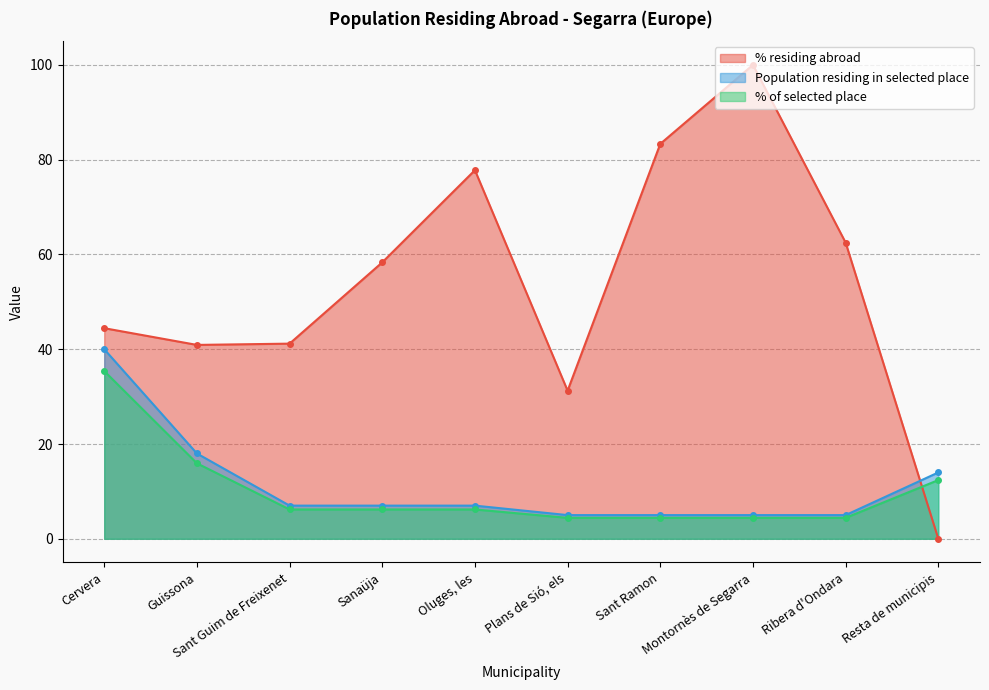

What is the sum of the Population residing in selected place values at Sanaüja and Cervera?

47.0